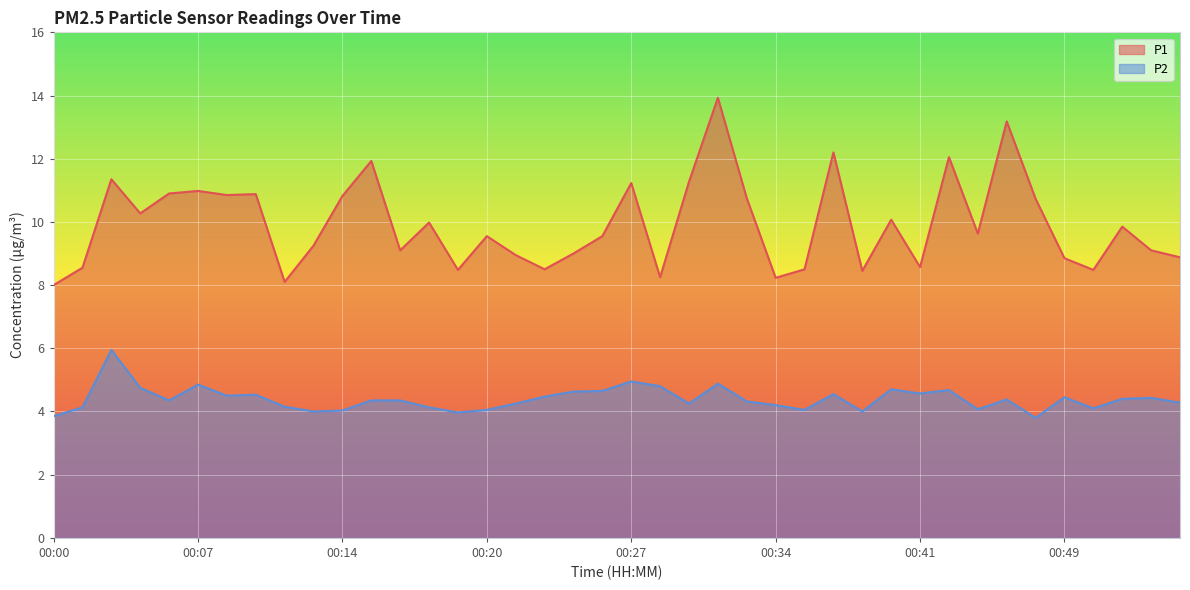

How many data points in P2 are above 4?

35